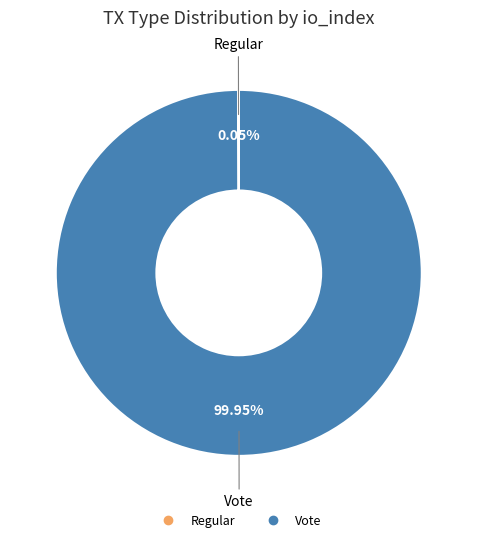

What is the majority slice?

Vote